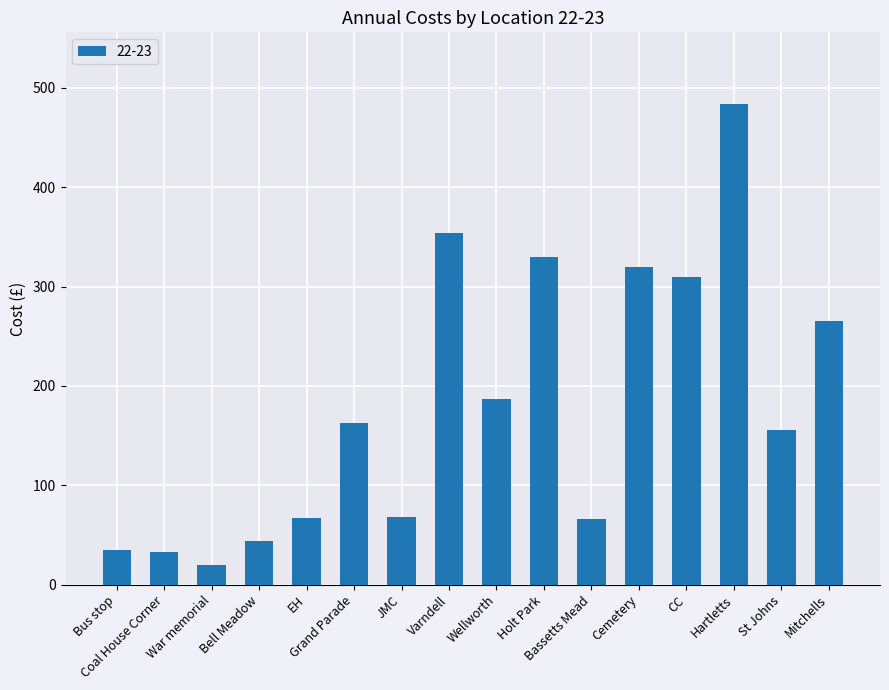

What is the sum of all values?

2899.2